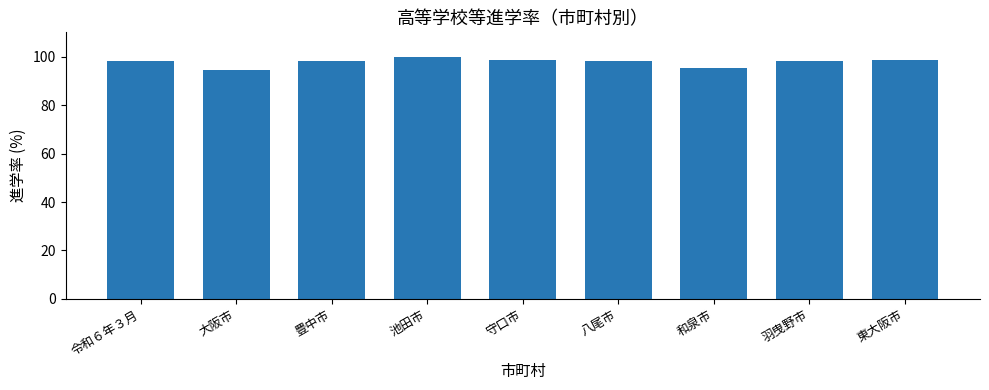

What is the value of the 2nd bar from the left?

94.4